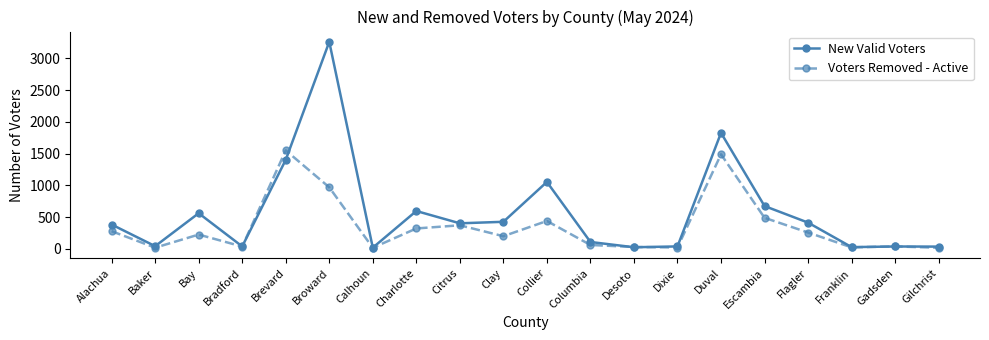

Which series changed the most between Duval and Flagler?

New Valid Voters